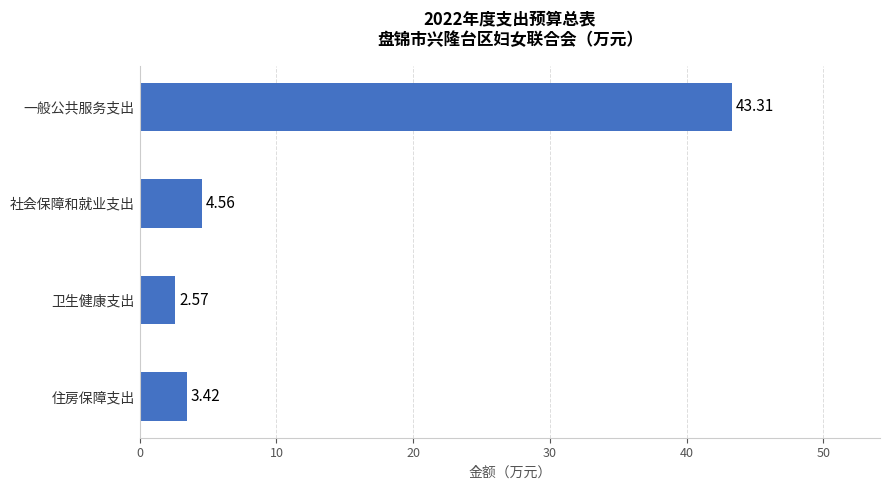

What is the sum of all values?

53.9